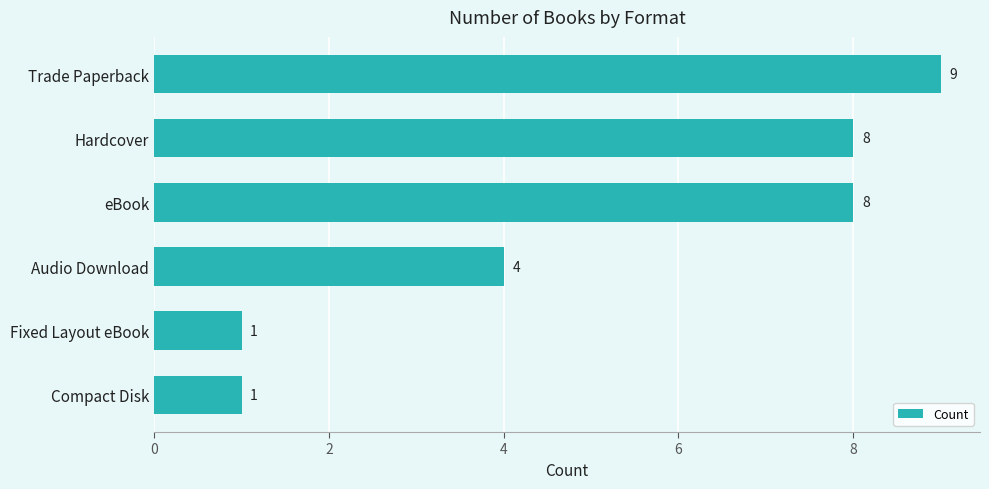

At which label is the value closest to 5?

Audio Download